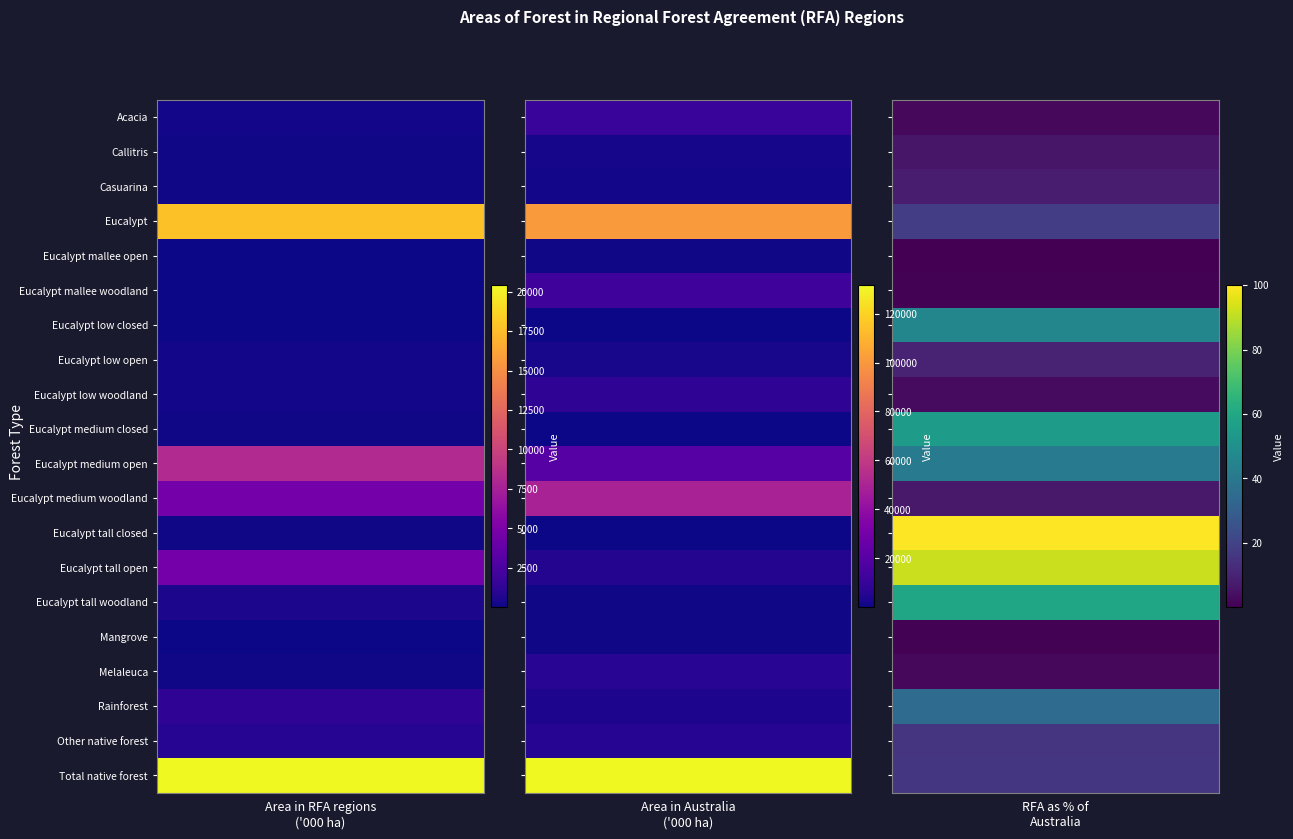

Which series has the largest total across all categories?

Total native forest